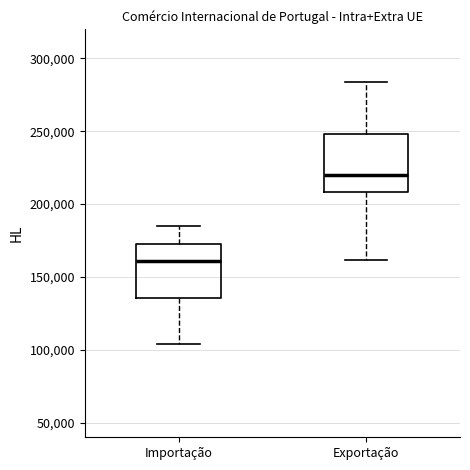

Where is the lower edge of the box for Importação on the y-axis? The values are not printed on the chart, so give them approximately, as read against the axis.

135000